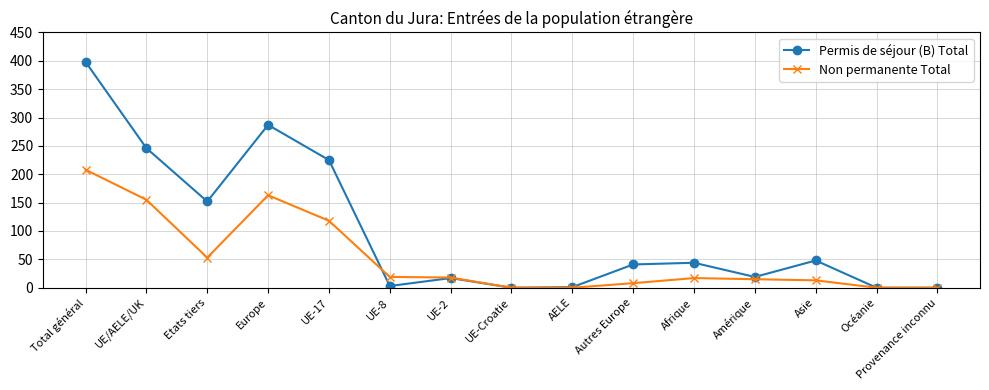

How many lines are shown in the chart?

2